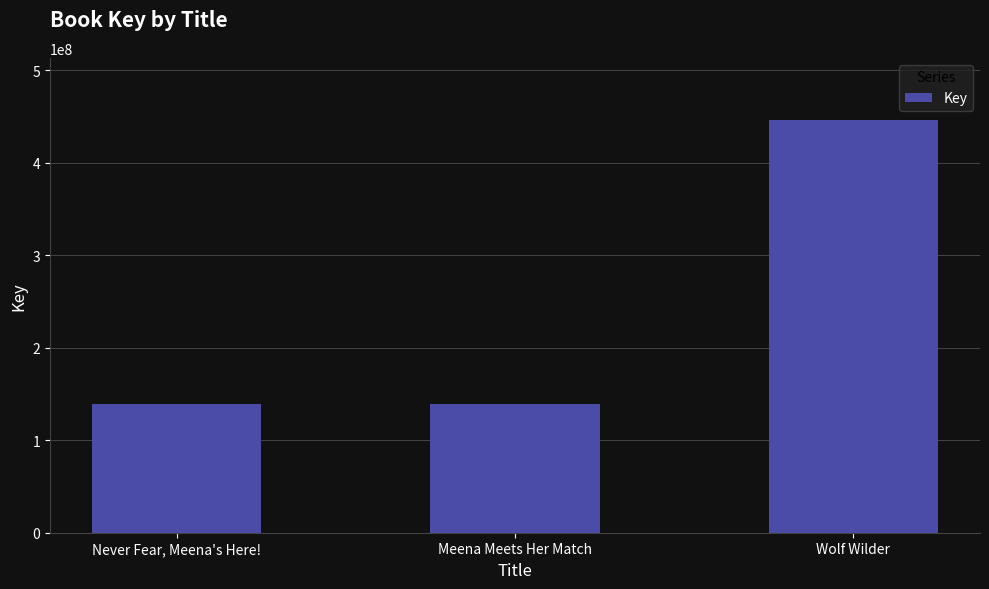

How many bars are there in total?

3